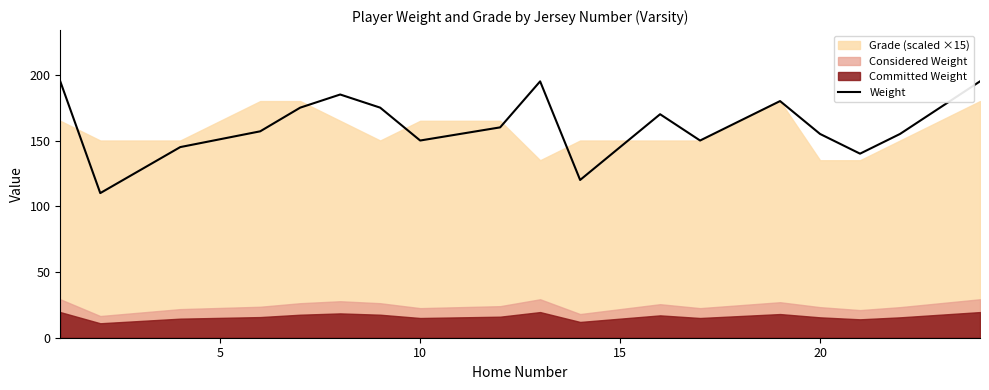

What is the highest value of the Weight series?

195